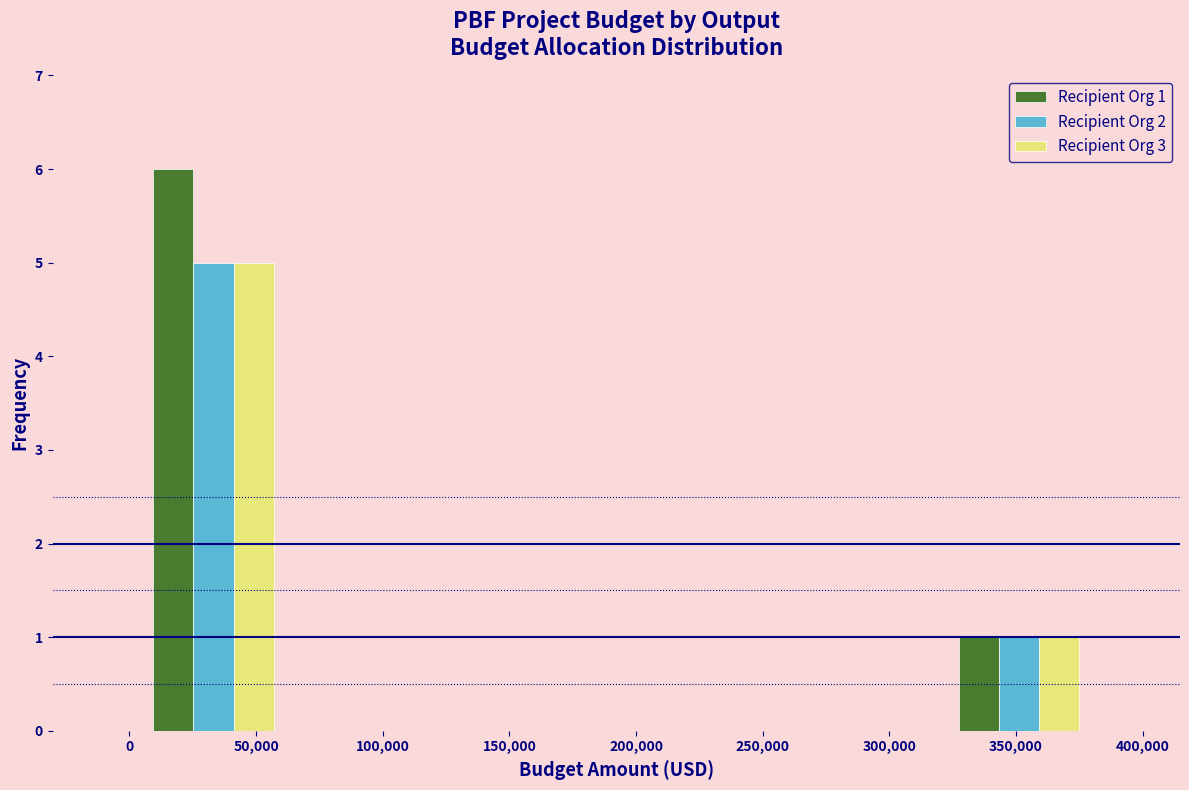

In the Recipient Org 3 series, which range on the x-axis has the tallest bar?

0 to 65000